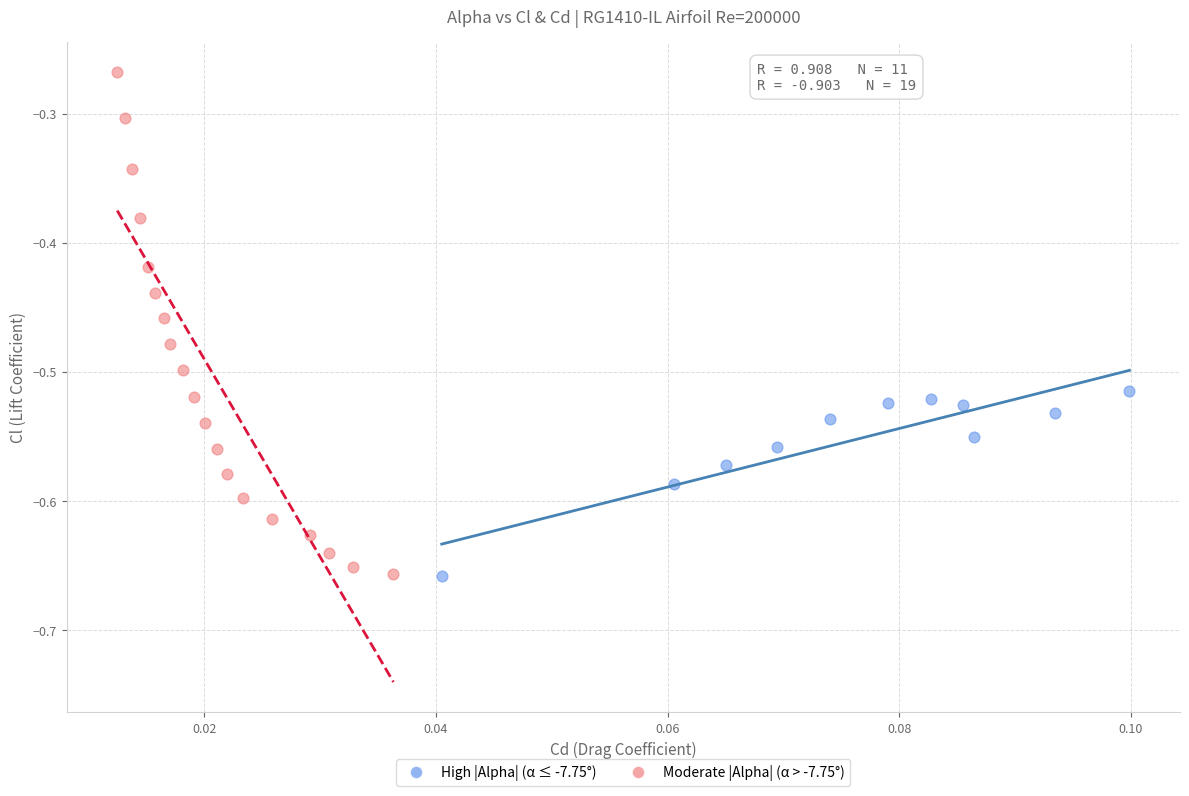

Which series contains the highest Y value?

Moderate |Alpha| (α > -7.75°)